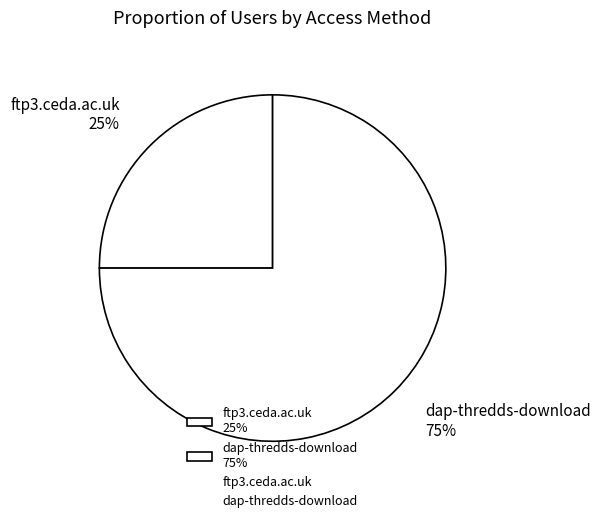

Is ftp3.ceda.ac.uk the majority of the pie?

No